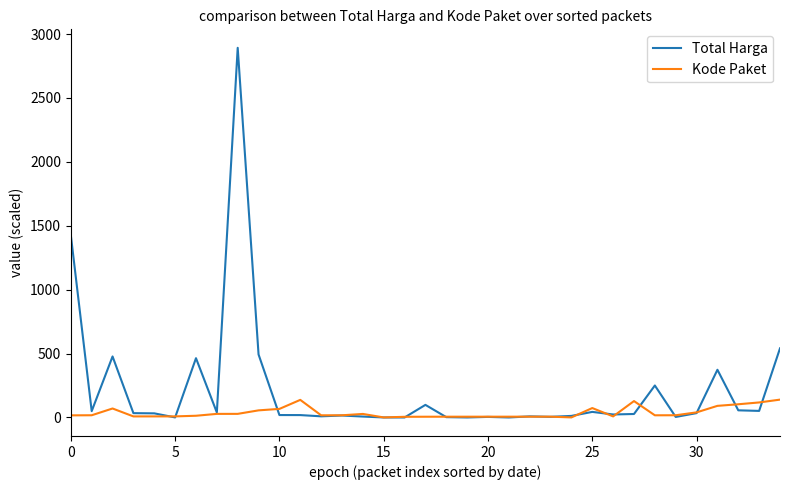

How many series are shown in this chart?

2